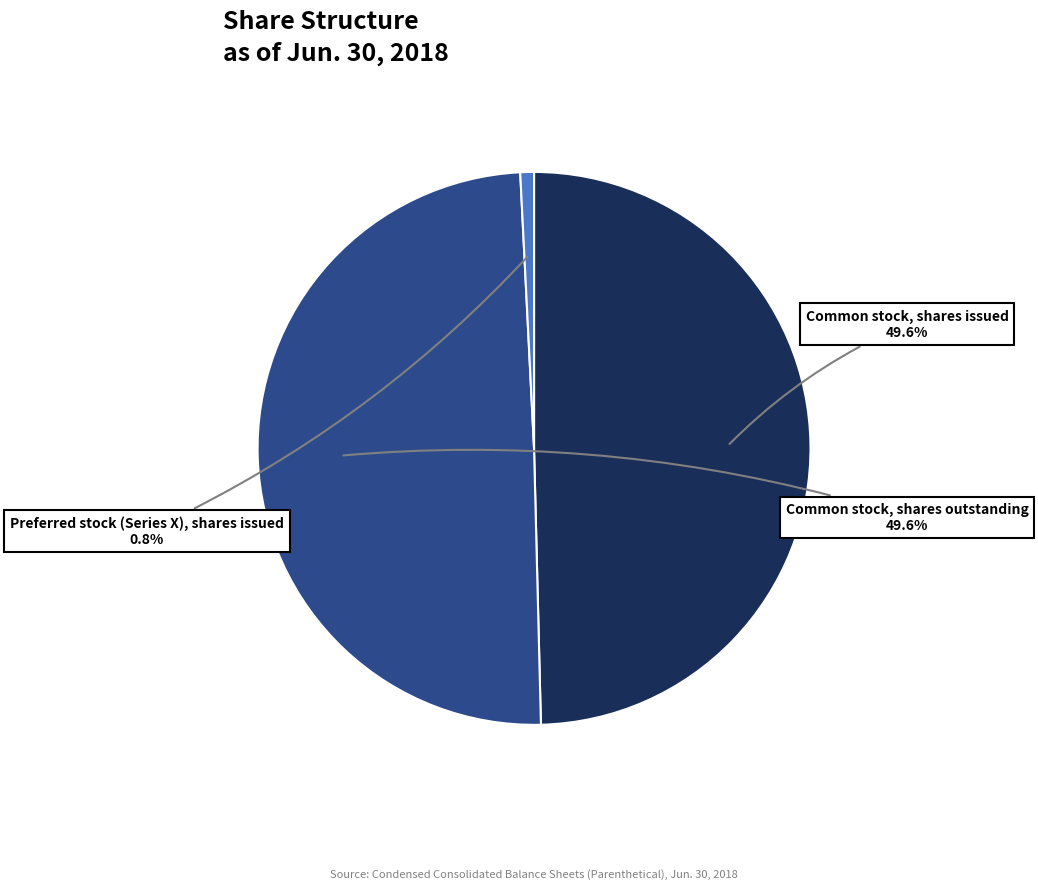

Approximately how many times larger is the value at Common stock, shares issued compared to Preferred stock (Series X), shares issued?

62.2